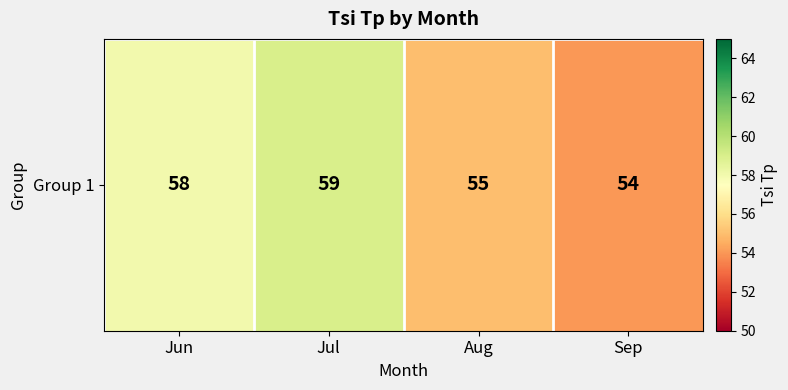

What is the ratio of the value at Jun to the value at Aug?

1.1